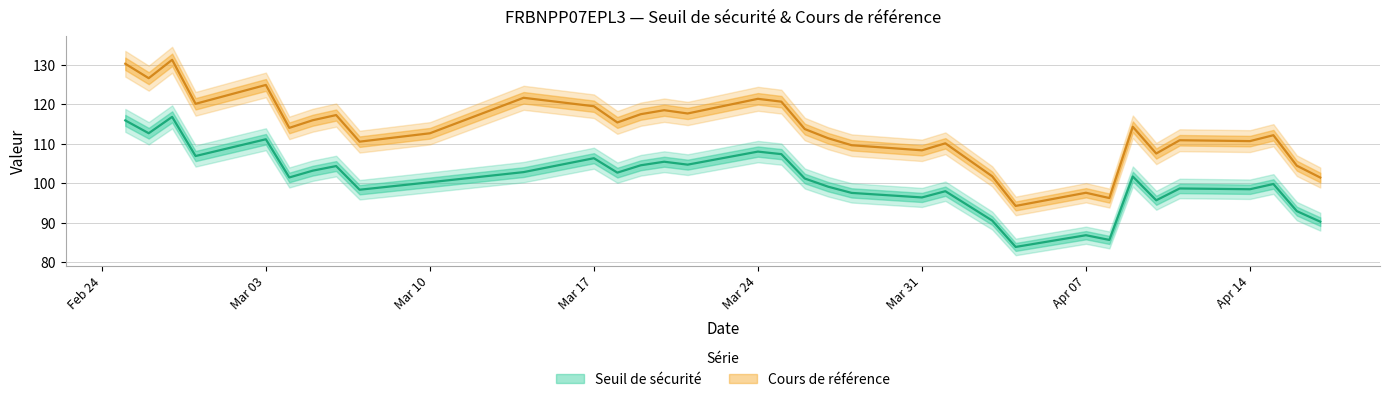

Which series has the widest spread of values?

Cours de référence